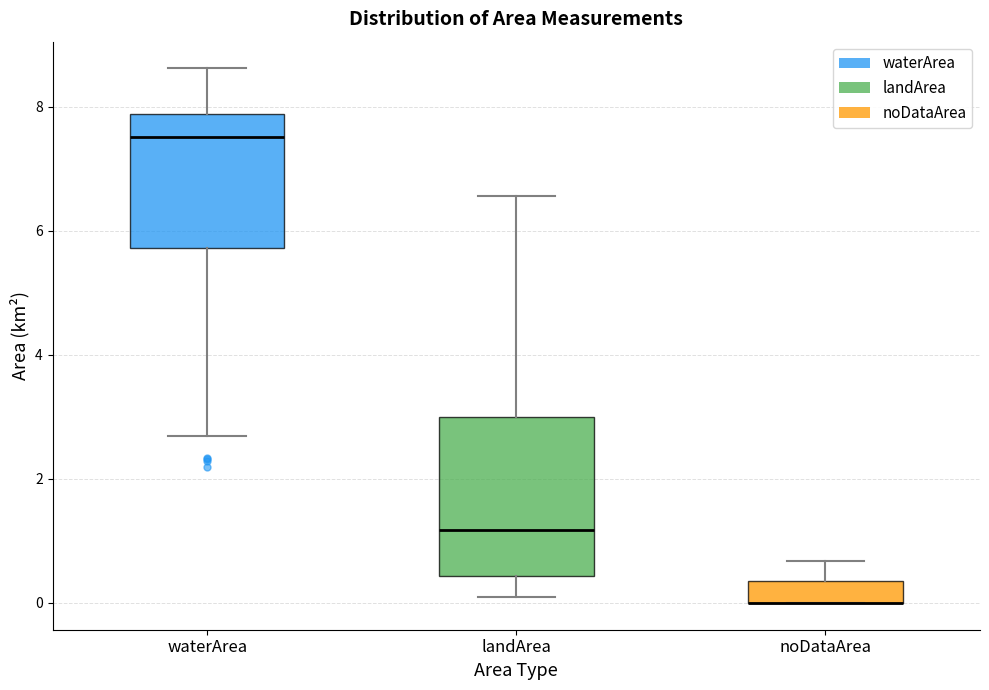

Reading left to right, transcribe this box plot: for each box, give where its median line is, the range the box spans, and where its two whiskers end, as read against the y-axis. The values are not printed on the chart, so give them approximately, as read against the axis.

waterArea: median 7.6, box 5.8 to 7.8, whiskers 2.6 to 8.6
landArea: median 1.2, box 0.4 to 3.0, whiskers 0.2 to 6.6
noDataArea: median 0.0 (drawn on the box's lower edge), box 0.0 to 0.4, whiskers 0.0 to 0.6